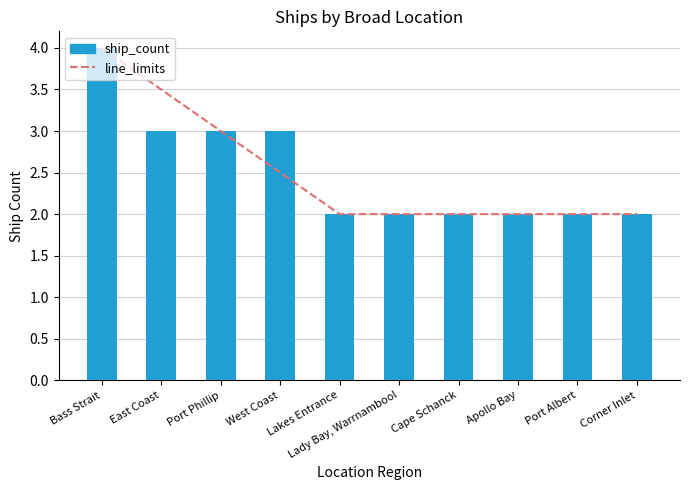

What is the total value across all series at Port Phillip?

6.0